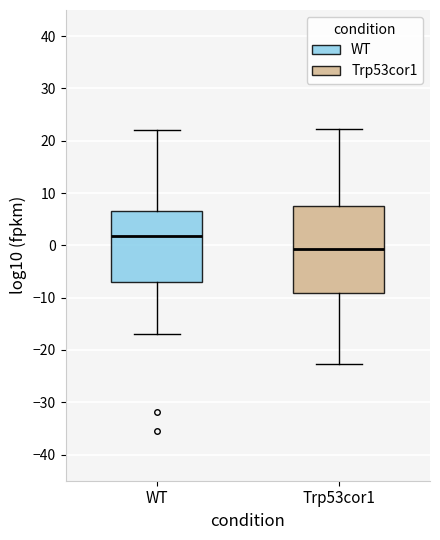

Where is the lower edge of the box for Trp53cor1 on the y-axis? The values are not printed on the chart, so give them approximately, as read against the axis.

-9